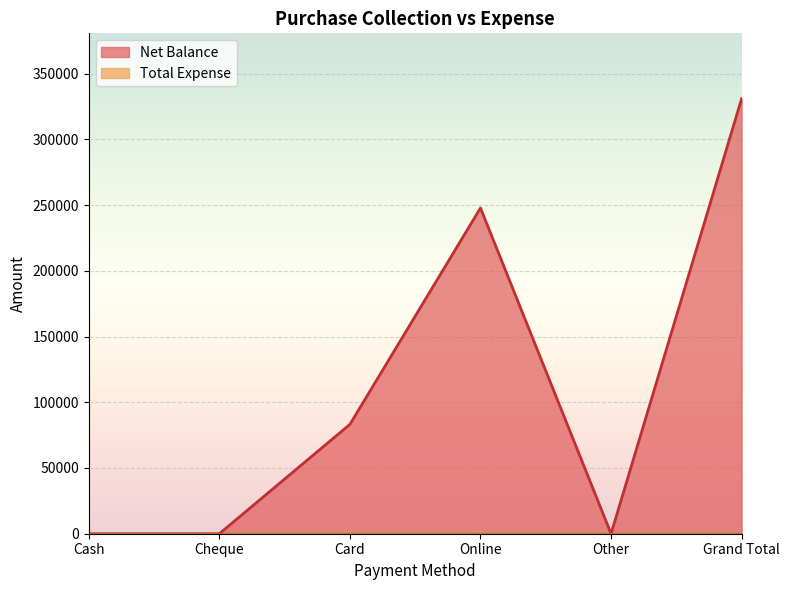

Reading left to right, list all the values displayed in this chart.

0	0	83190	247800	0	330990